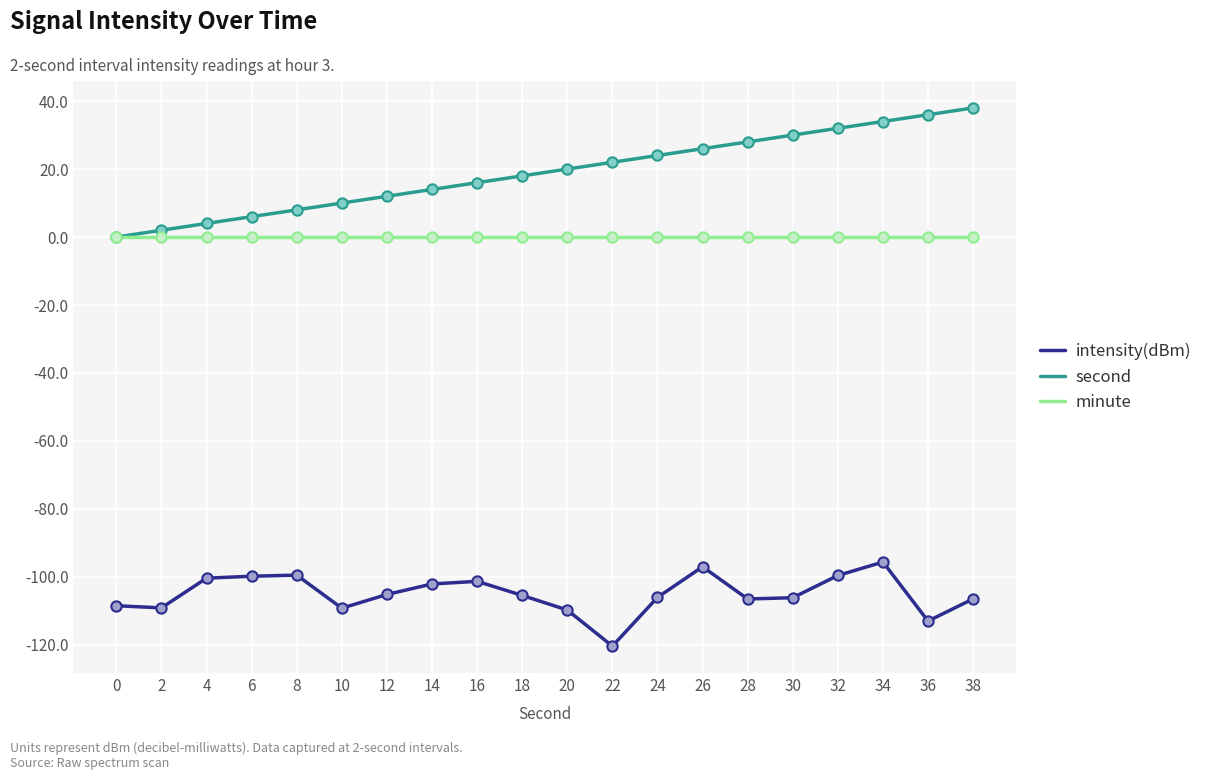

Which series has the largest total across all categories?

second